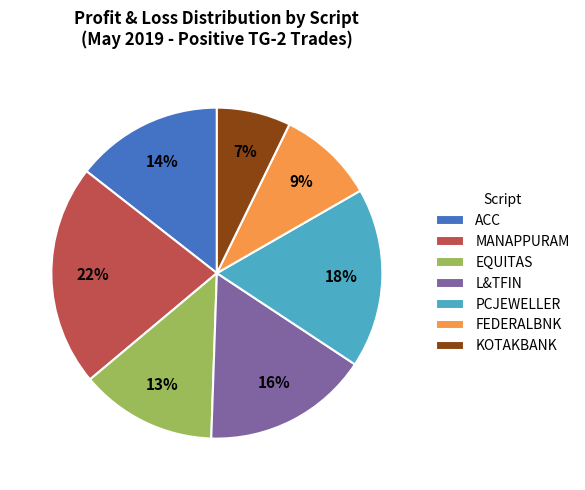

Rank the categories by value from highest to lowest.

MANAPPURAM, PCJEWELLER, L&TFIN, ACC, EQUITAS, FEDERALBNK, KOTAKBANK